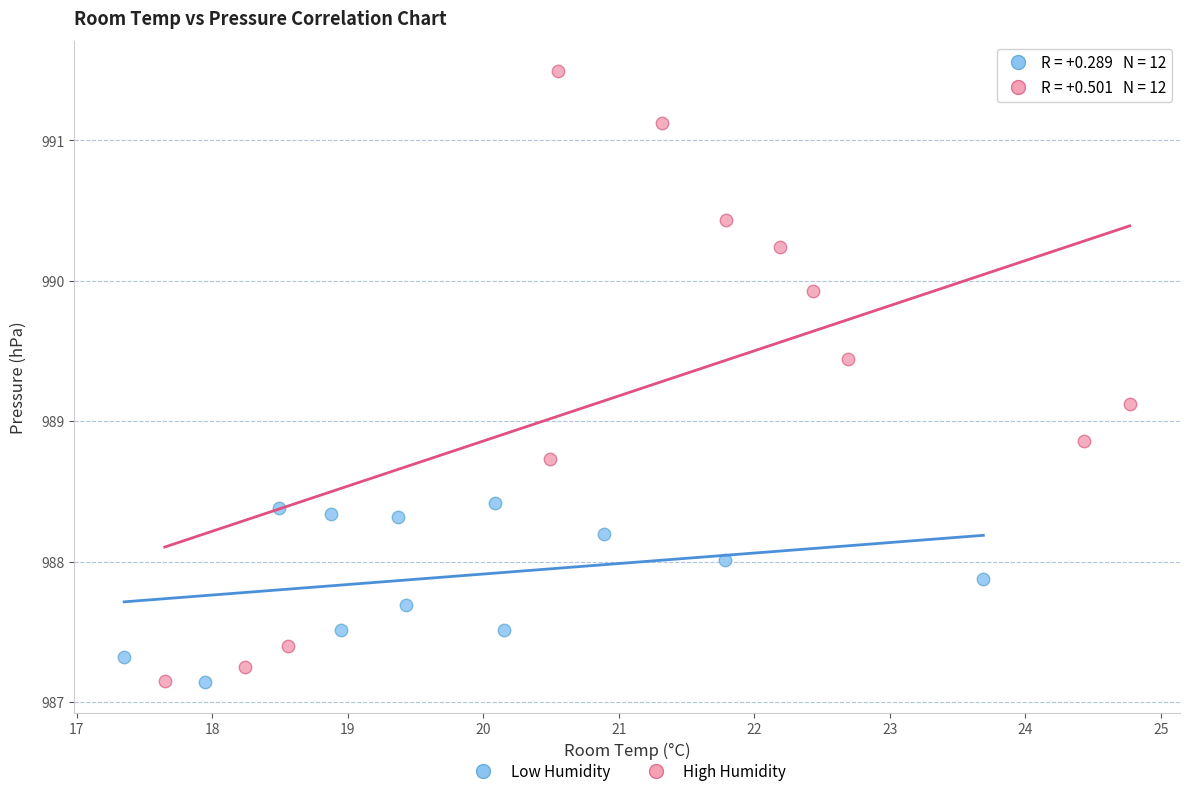

Which series reaches the maximum Y coordinate?

High Humidity